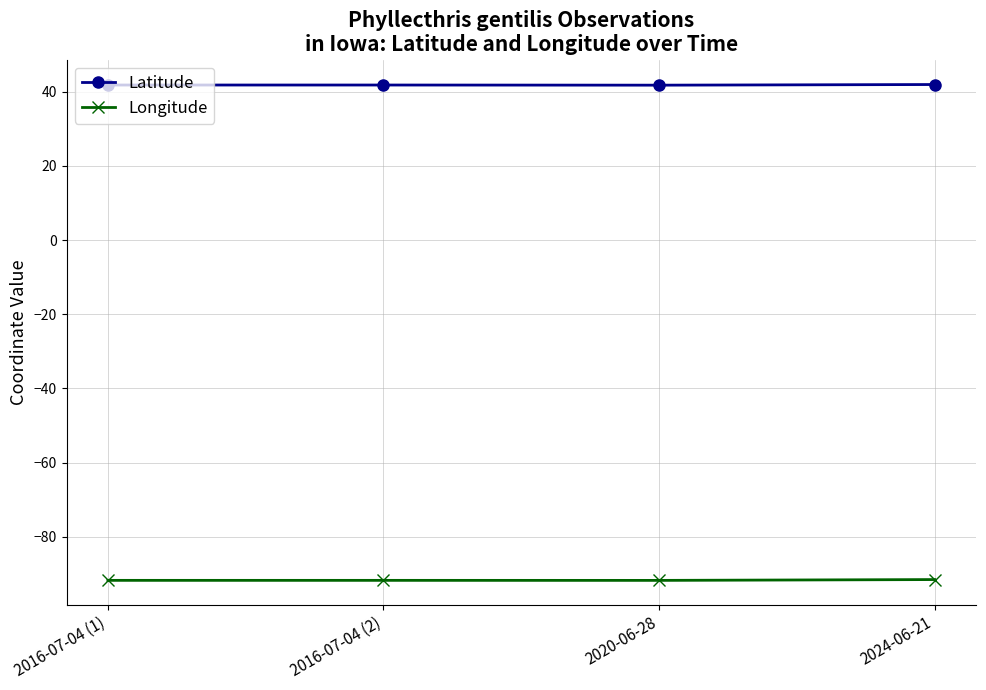

What is the difference between the maximum and minimum values in the Longitude series?

0.2